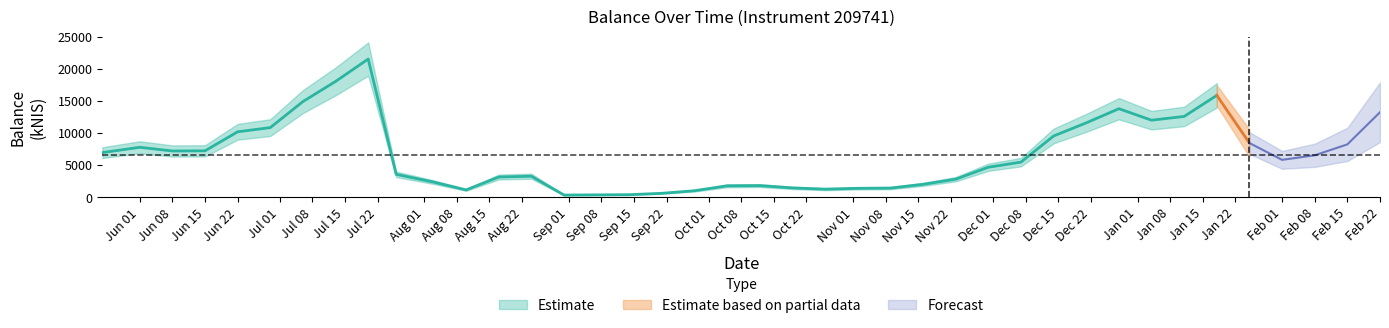

True or false: the data shows 6418.9 at 2024-01-04.

False